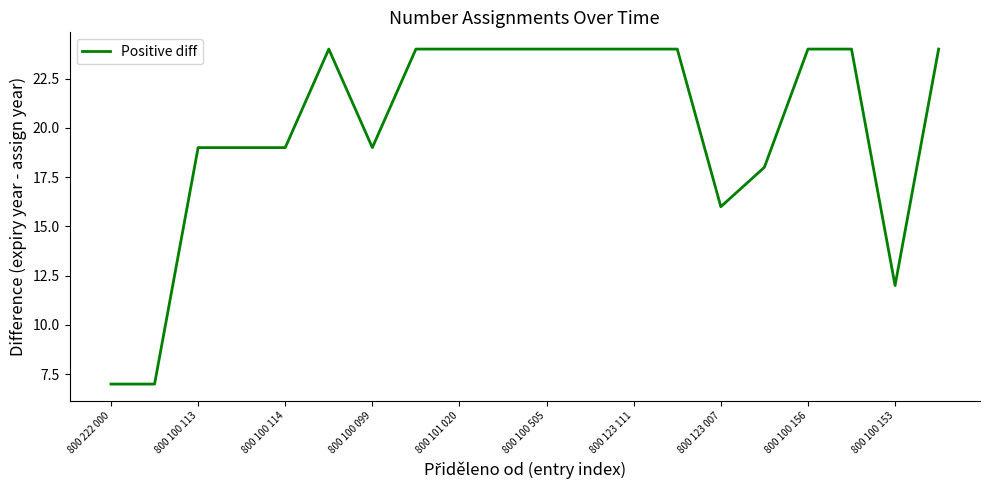

What is the smallest value displayed?

7